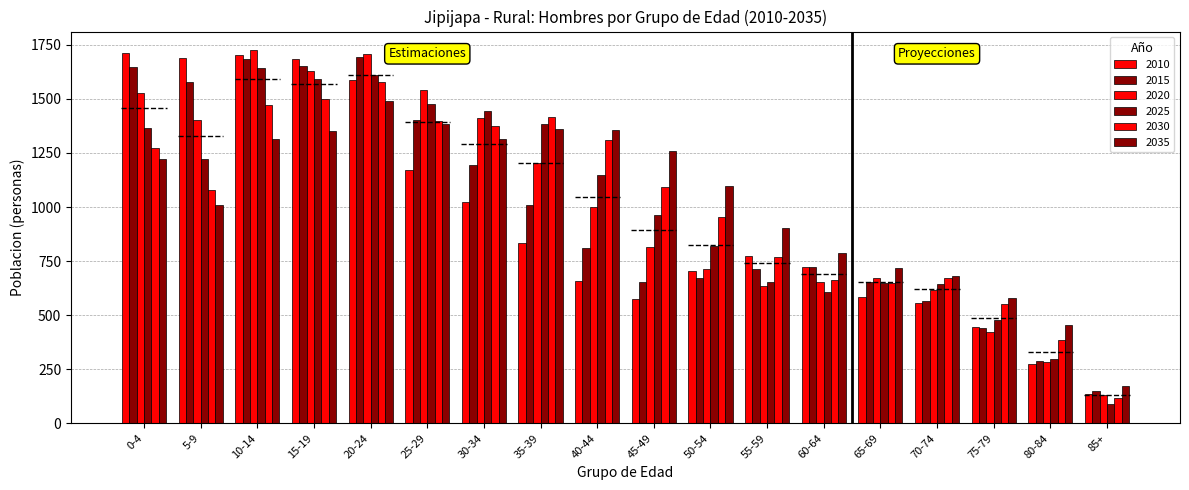

What is the label of the 11th bar from the right?

35-39